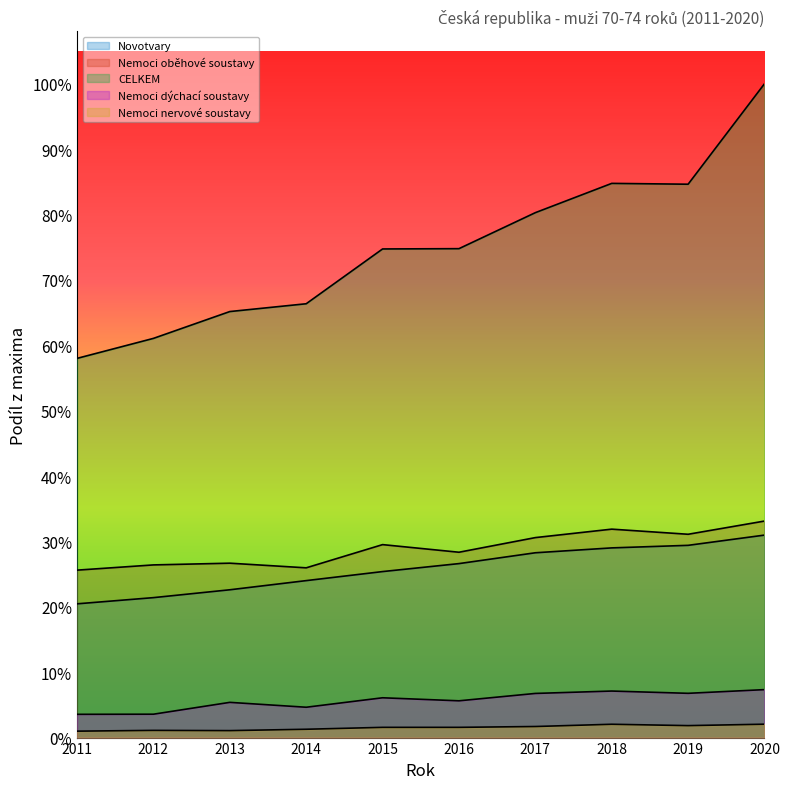

Read the Nemoci oběhové soustavy value at 2020.

3639